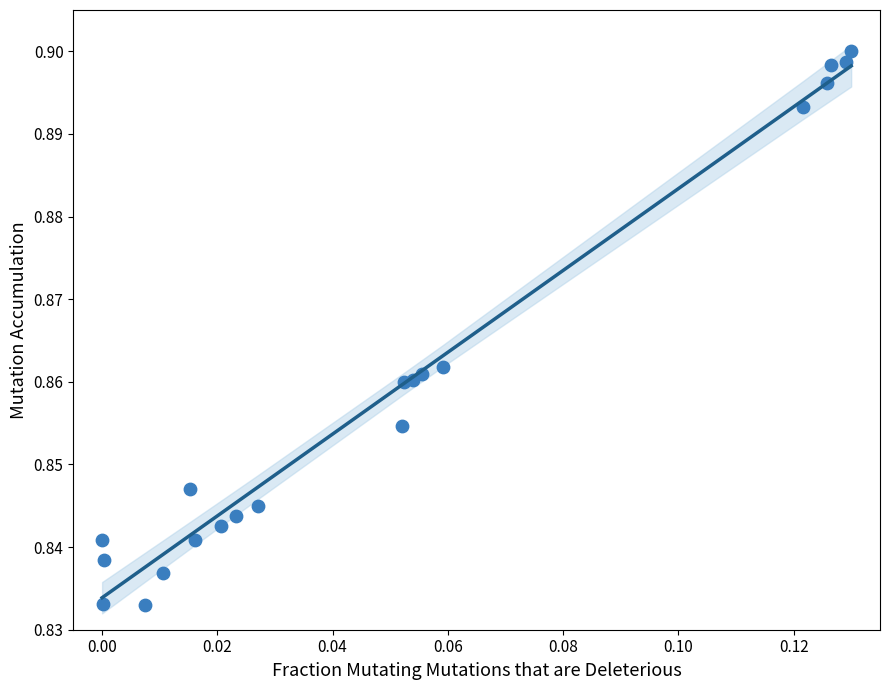

Count the number of points in this scatter plot.

20